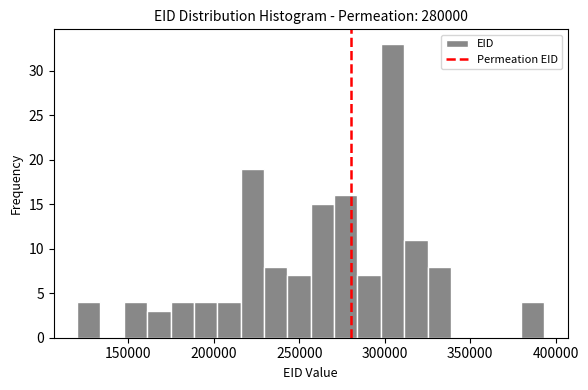

Around what value on the x-axis is the tallest bar? Give the approximate position of its centre, as read against the axis.

305000